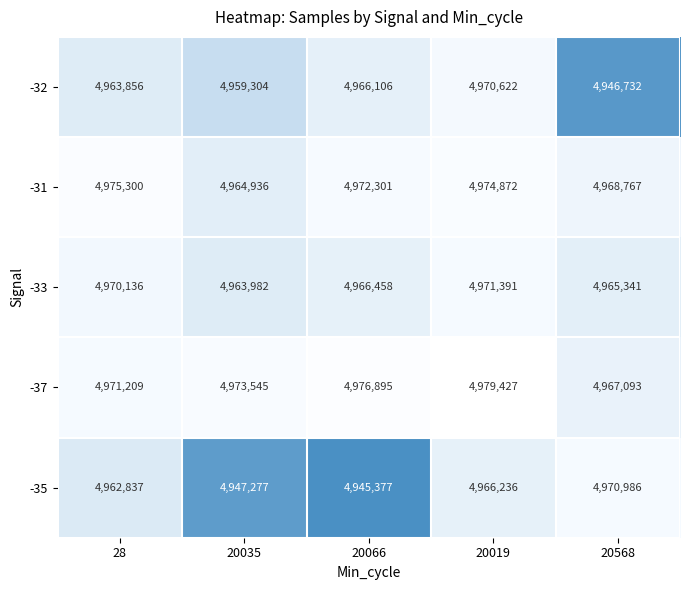

Reading left to right, extract all data points from this chart.

-32: 4963856	4959304	4966106	4970622	4946732
-31: 4975300	4964936	4972301	4974872	4968767
-33: 4970136	4963982	4966458	4971391	4965341
-37: 4971209	4973545	4976895	4979427	4967093
-35: 4962837	4947277	4945377	4966236	4970986